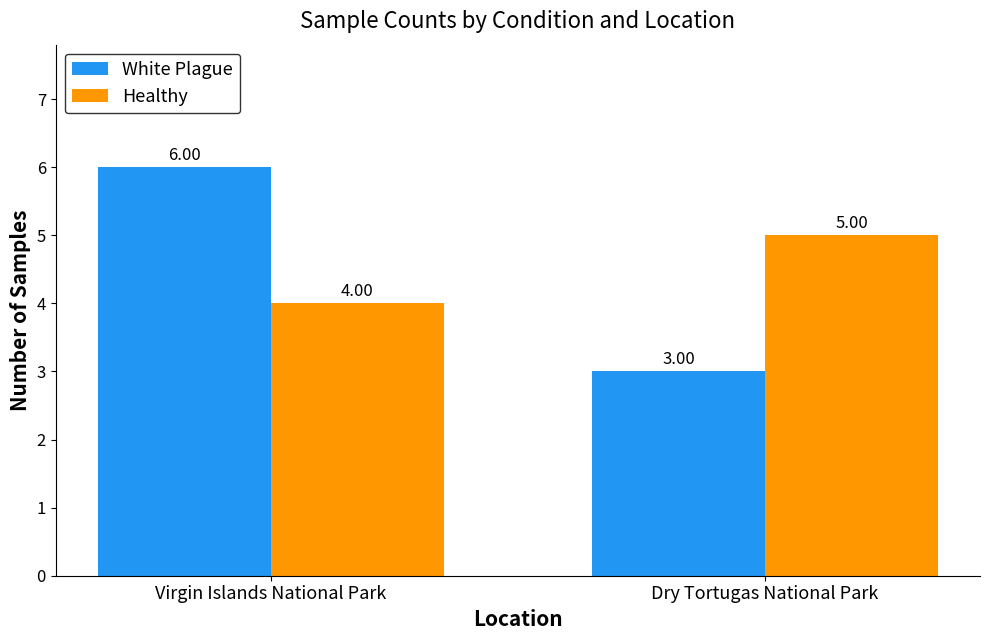

Where is Healthy nearest to the value 4?

Virgin Islands National Park